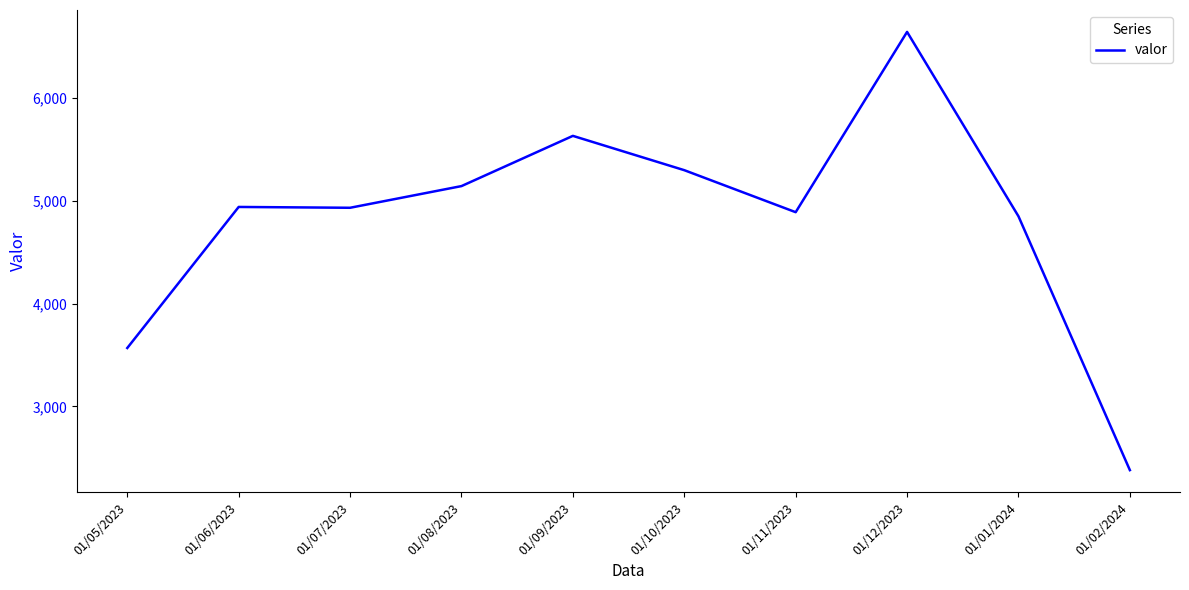

The value at 01/08/2023 is 8729. True or false?

False